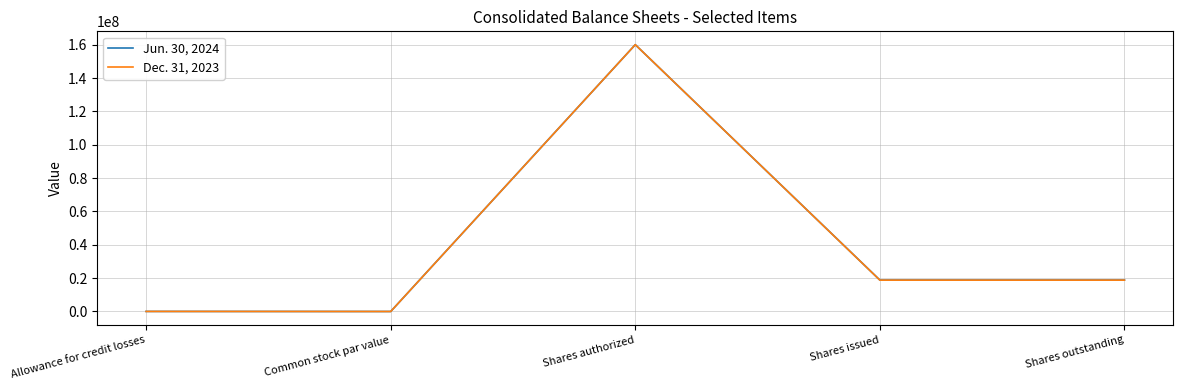

What is the total value across all series at Shares outstanding?

37667620